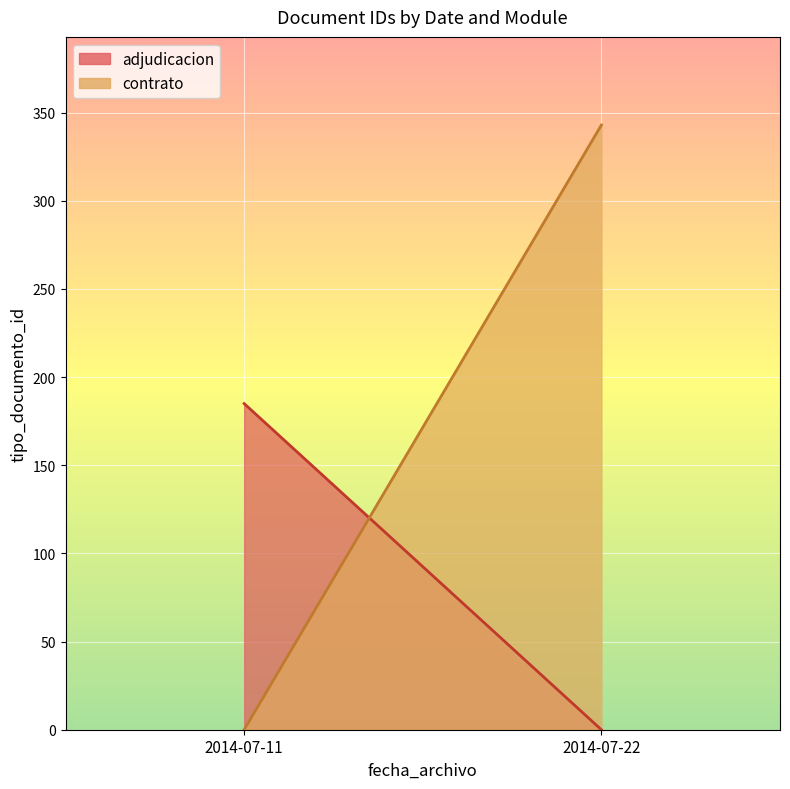

How many distinct data groups are displayed?

2